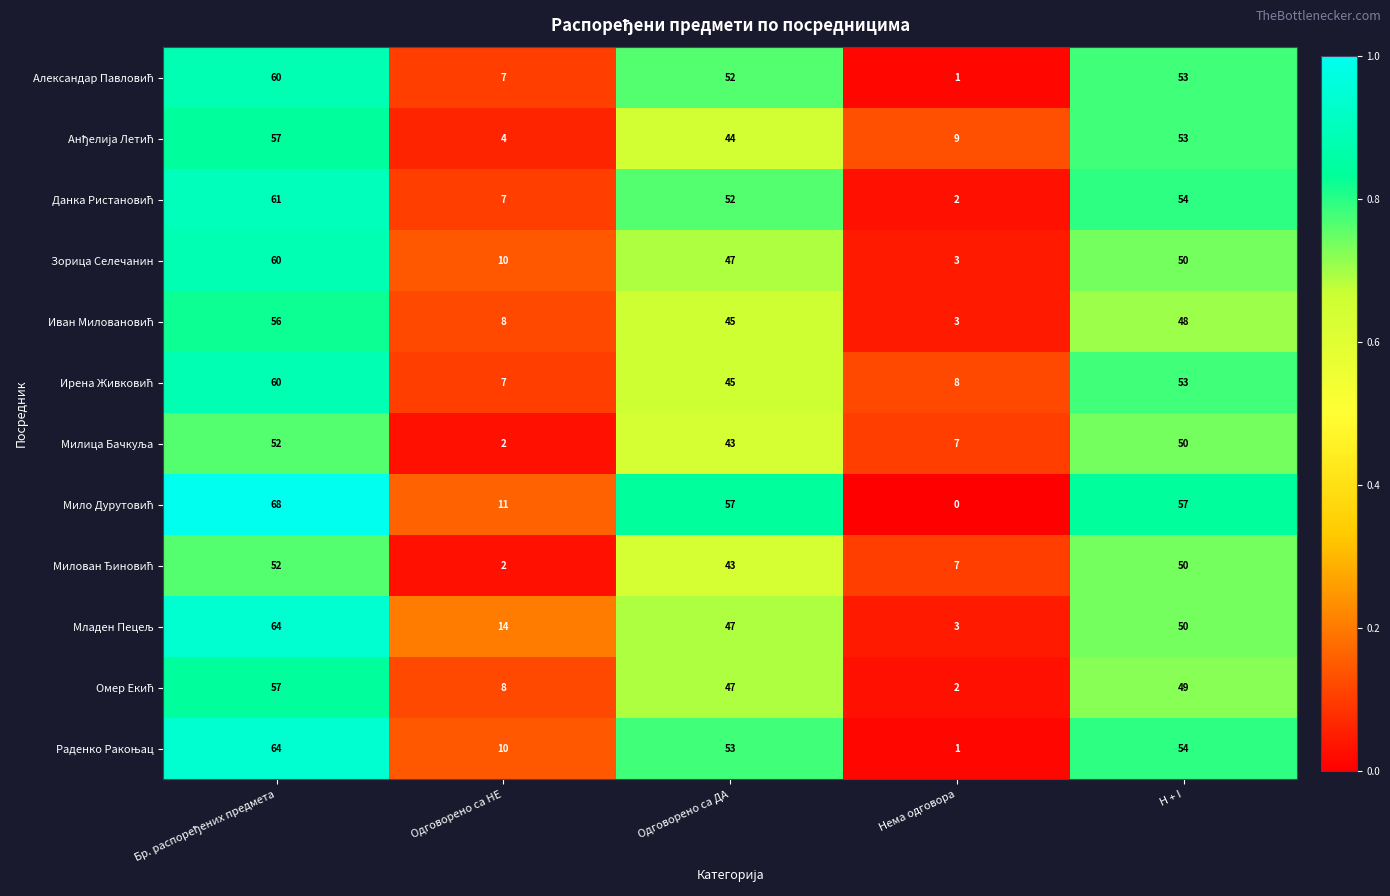

What is the difference between the highest and lowest values at Одговорено са НЕ?

12